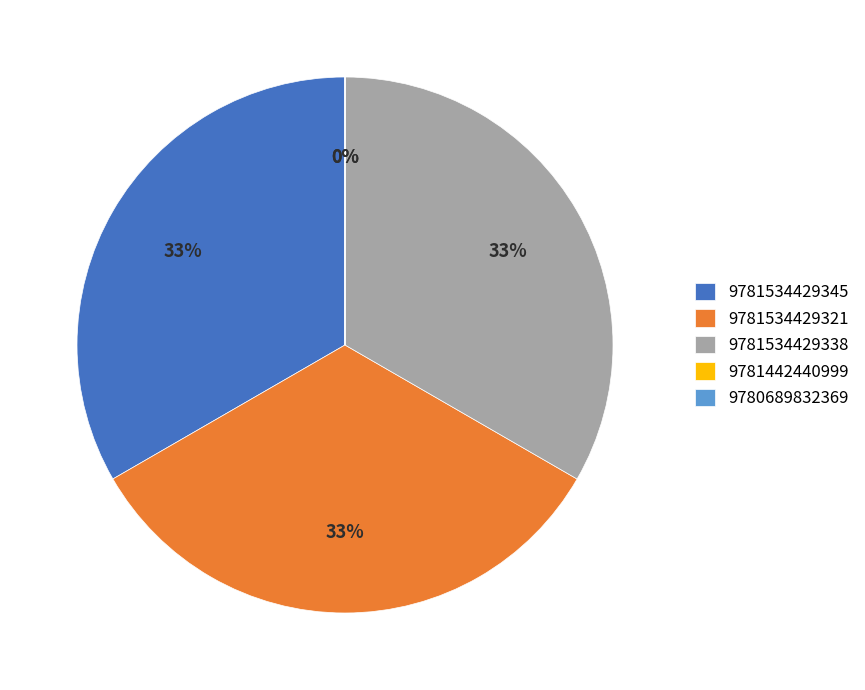

The 9781534429345 slice represents 33% of the pie. True or false?

True